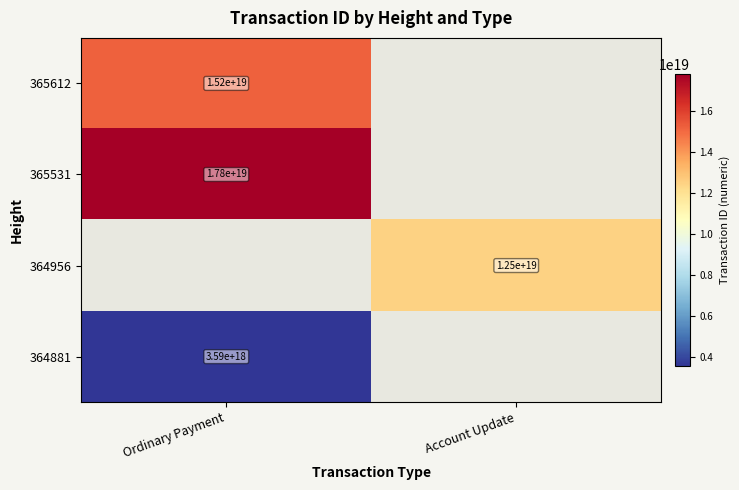

True or false: 365612 has a value of 25370534359548518400 at Ordinary Payment.

False